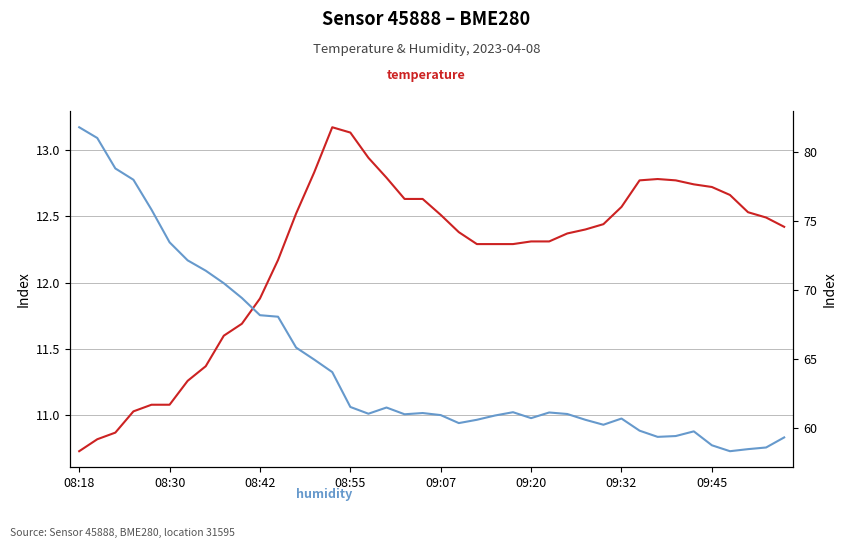

What is the sum of the humidity values at 36 and 9?

127.7